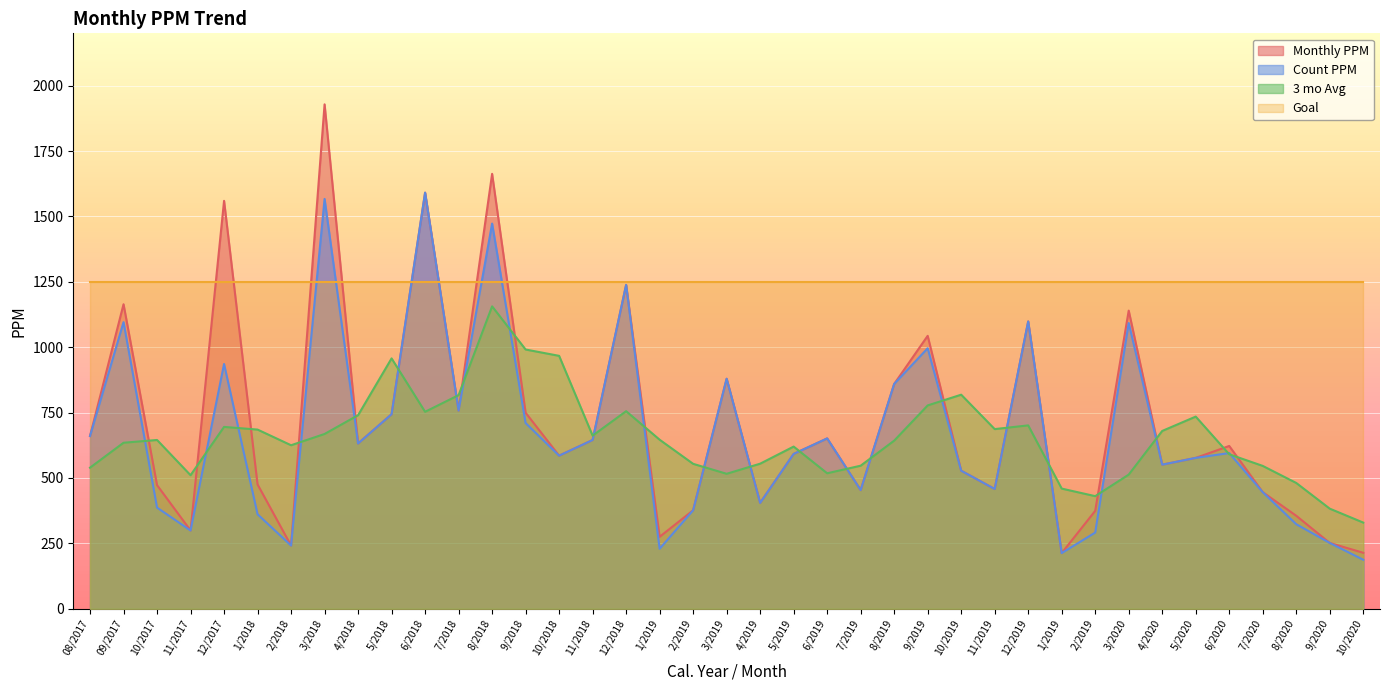

Between 3/2018 and 8/2019, which series saw the biggest shift?

Monthly PPM